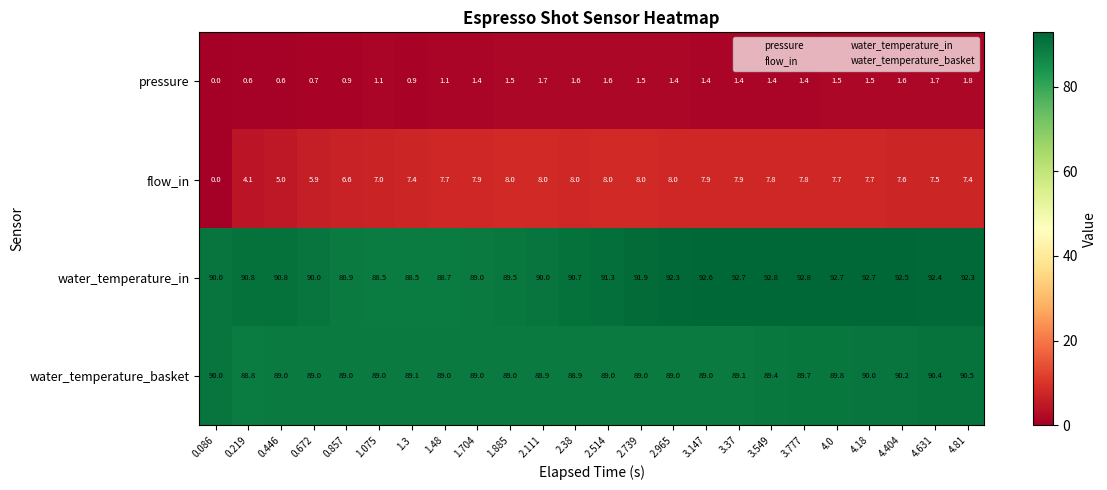

Rank the series by their maximum value, from highest to lowest.

water_temperature_in, water_temperature_basket, flow_in, pressure